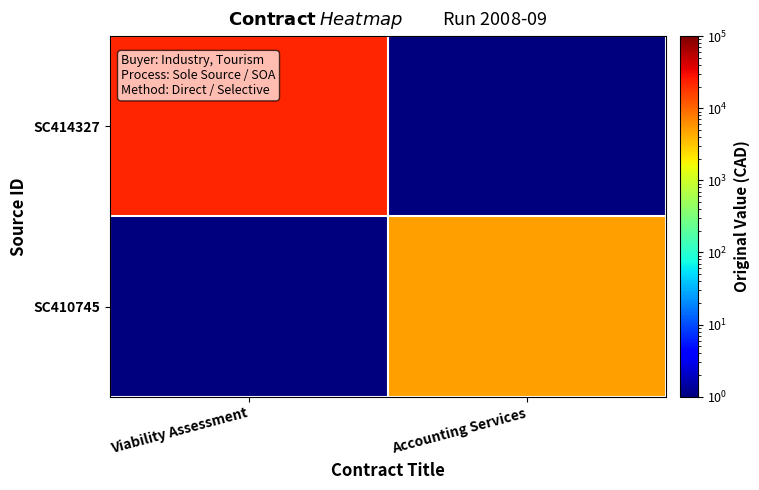

Which series has the largest range (max minus min)?

SC414327